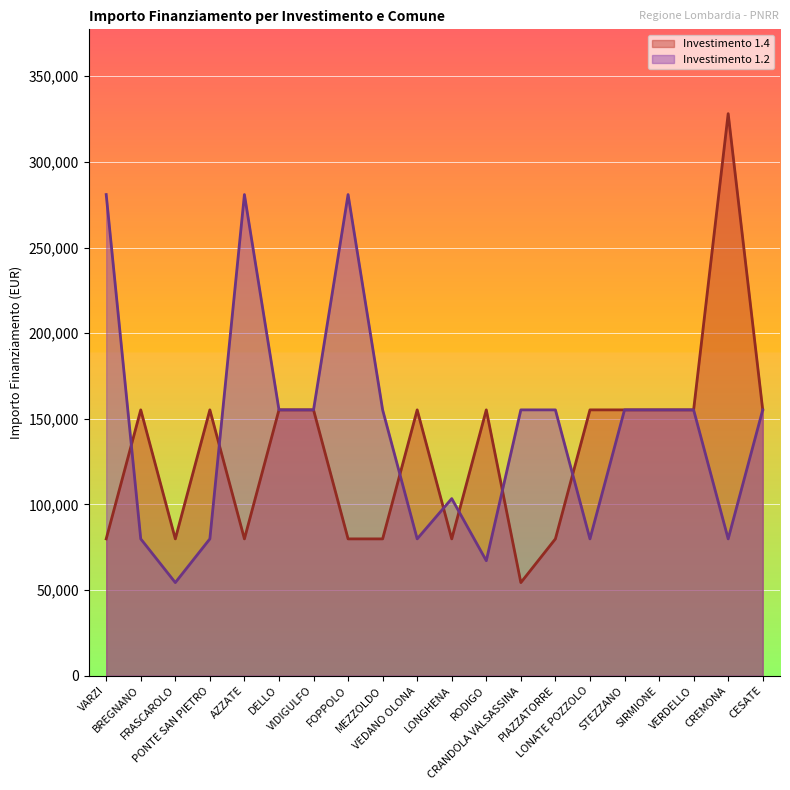

True or false: 1.2 has more than 0 interior local peaks.

True